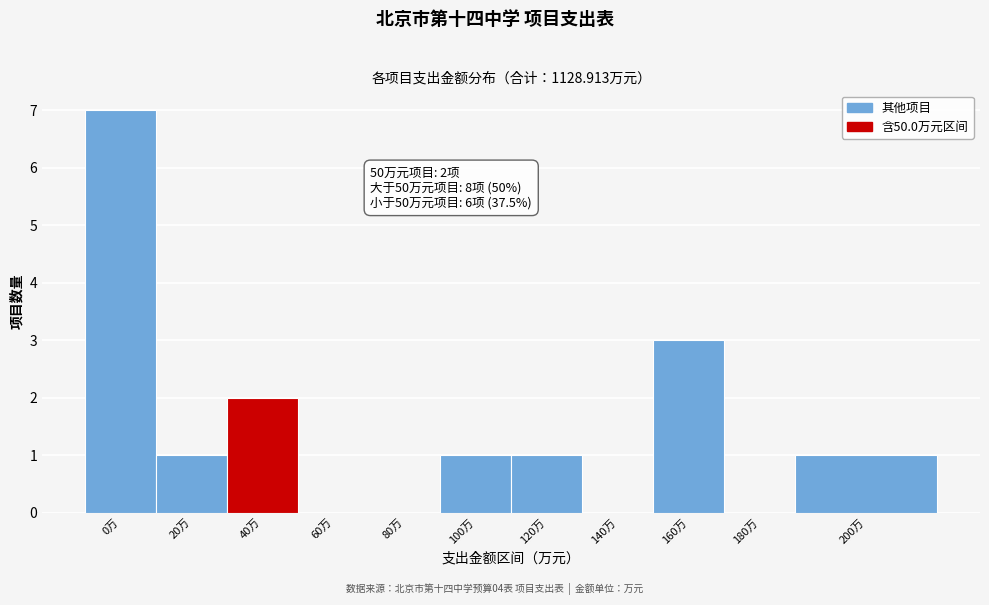

Reading left to right, transcribe all the data shown in this chart.

0万=7	20万=1	40万=2	60万=0	80万=0	100万=1	120万=1	140万=0	160万=3	180万=0	200万=1